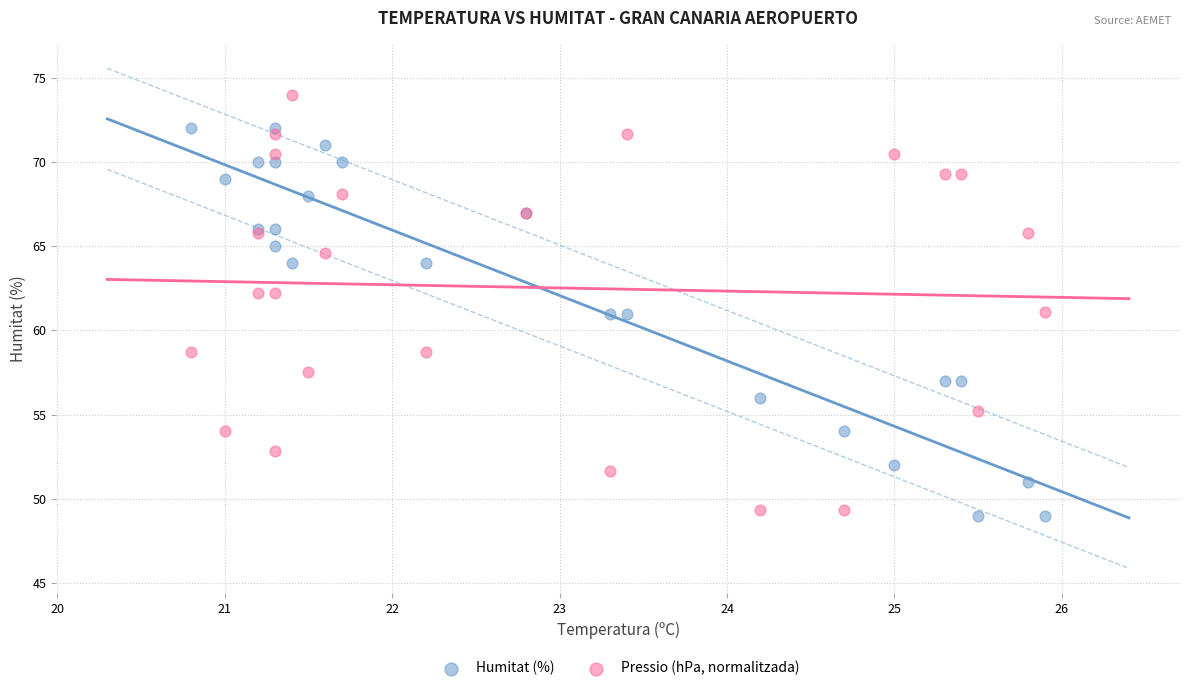

What are all the series names shown in the legend?

Humitat (%), Pressio (hPa, normalitzada)